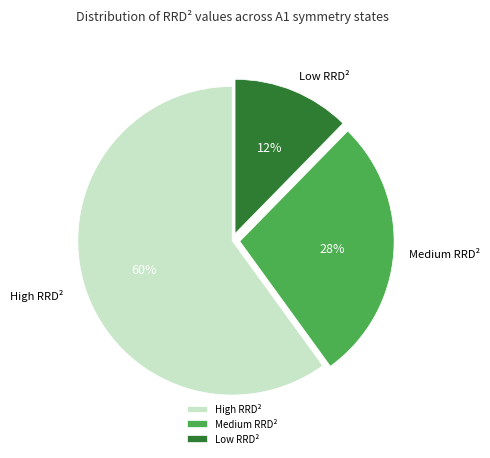

Combined, do Low RRD² and High RRD² account for over 50%?

Yes